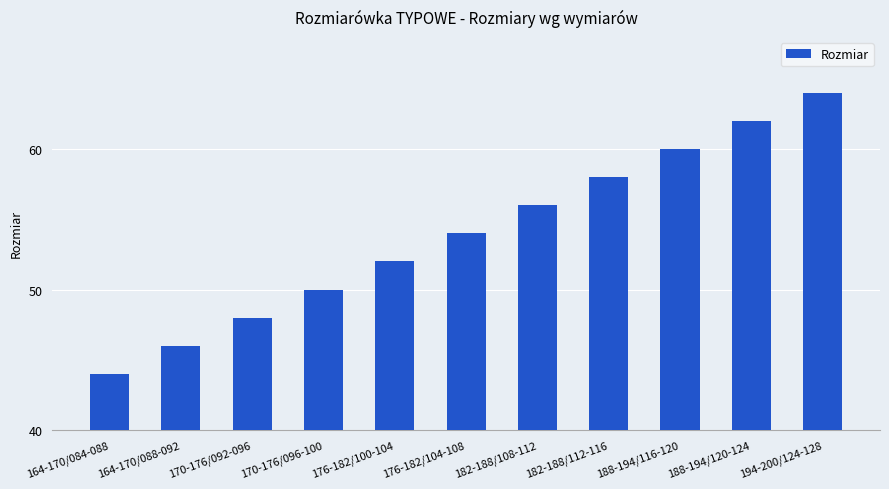

List the labels in order of value, smallest first.

164-170/084-088, 164-170/088-092, 170-176/092-096, 170-176/096-100, 176-182/100-104, 176-182/104-108, 182-188/108-112, 182-188/112-116, 188-194/116-120, 188-194/120-124, 194-200/124-128